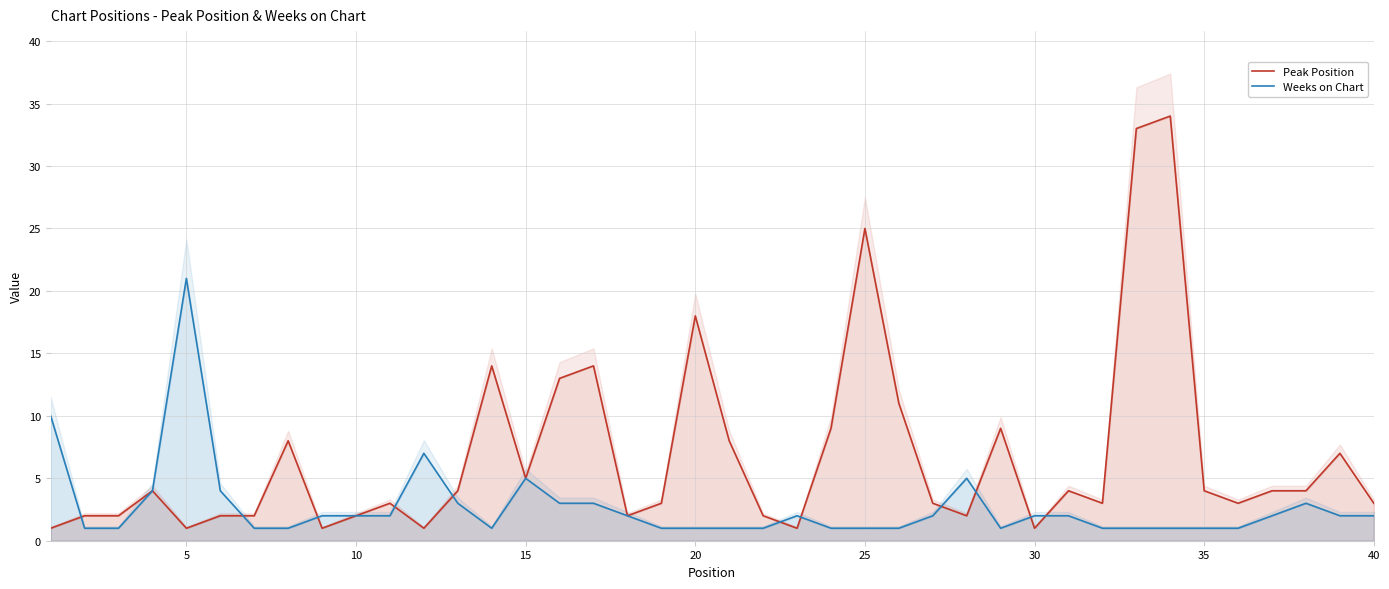

What are all the series names shown in the legend?

Peak Position, Weeks on Chart